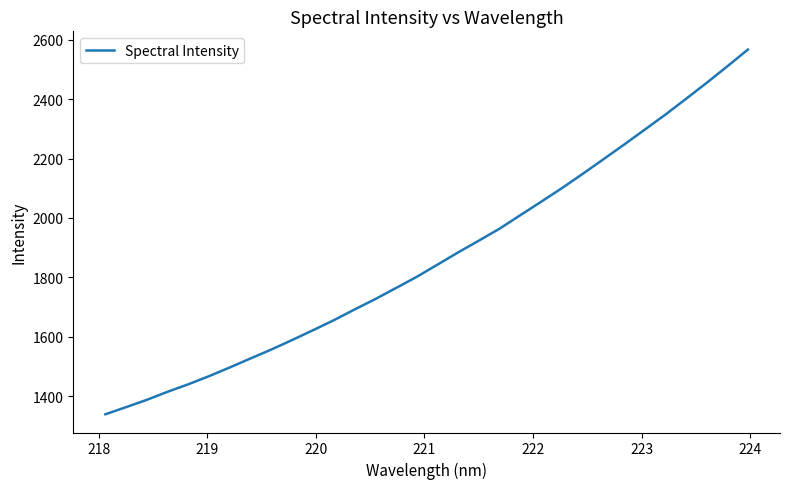

What is the difference between the maximum and minimum values?

1227.4